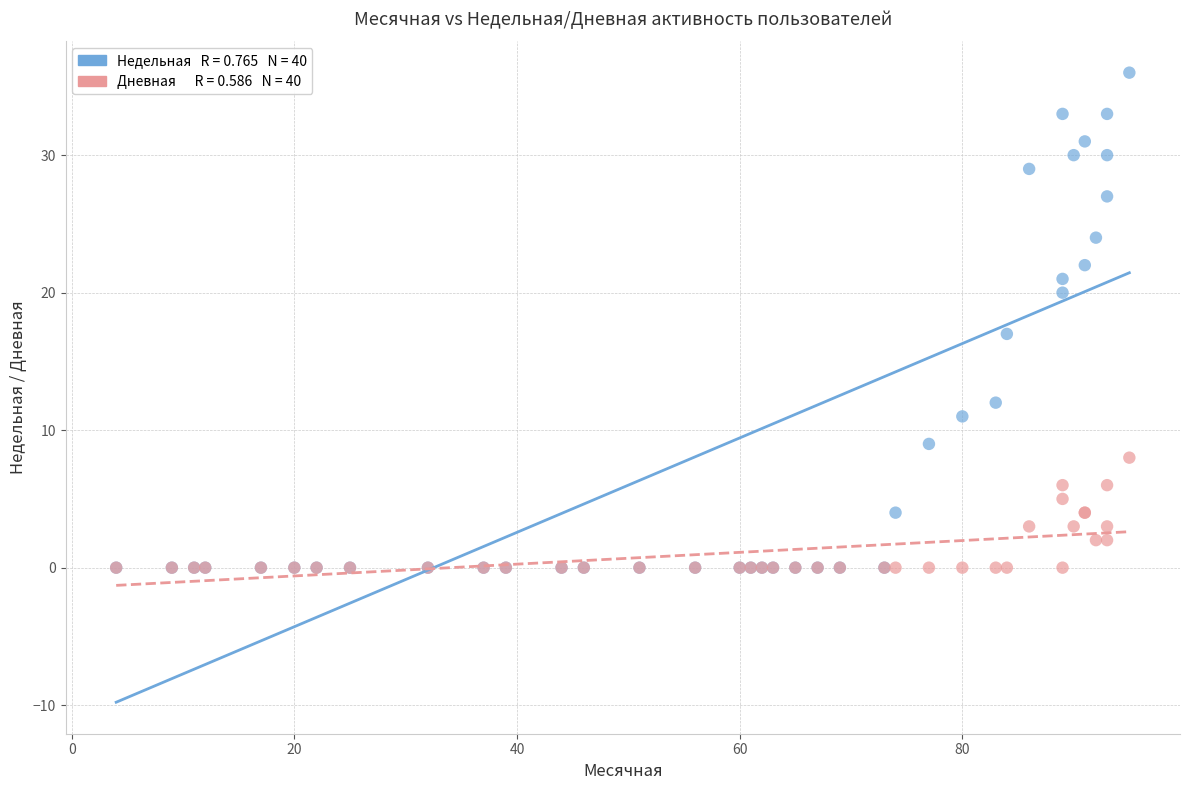

Across all series, what Y value is closest to 18?

17